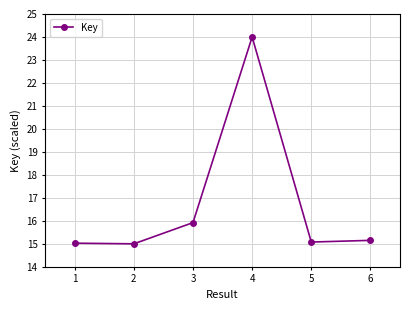

True or false: the data shows 15.1 at 5.

True